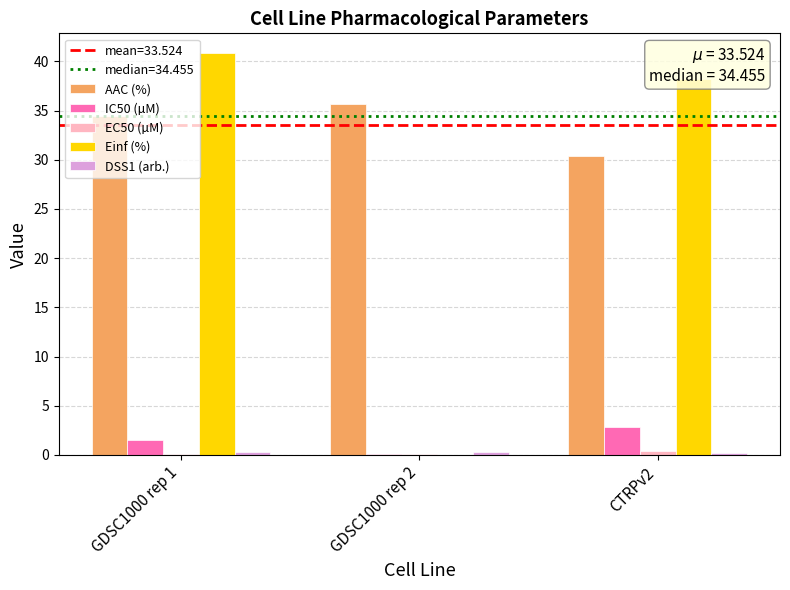

Between GDSC1000 rep 2 and CTRPv2, which series saw the biggest shift?

Einf (%)